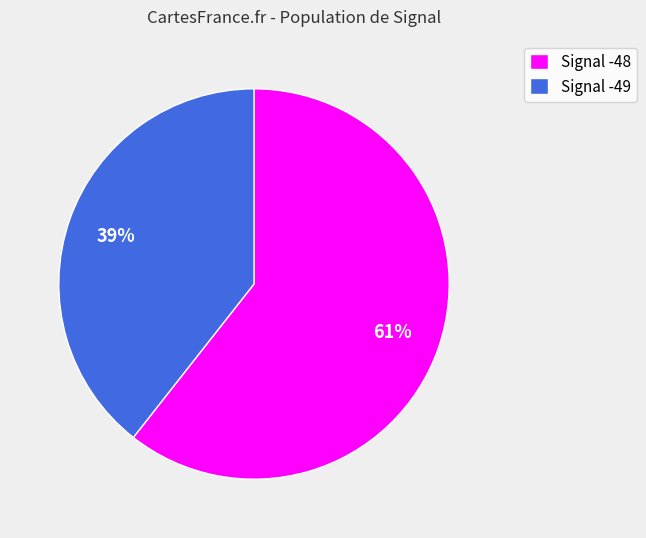

Rank the categories by value from lowest to highest.

Signal -49, Signal -48